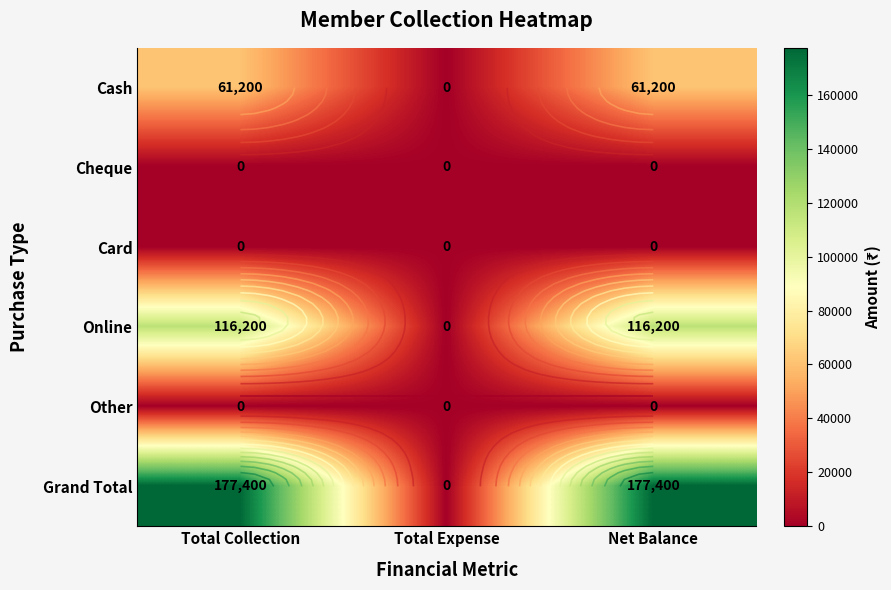

Which category has the lowest value across all series?

Total Expense